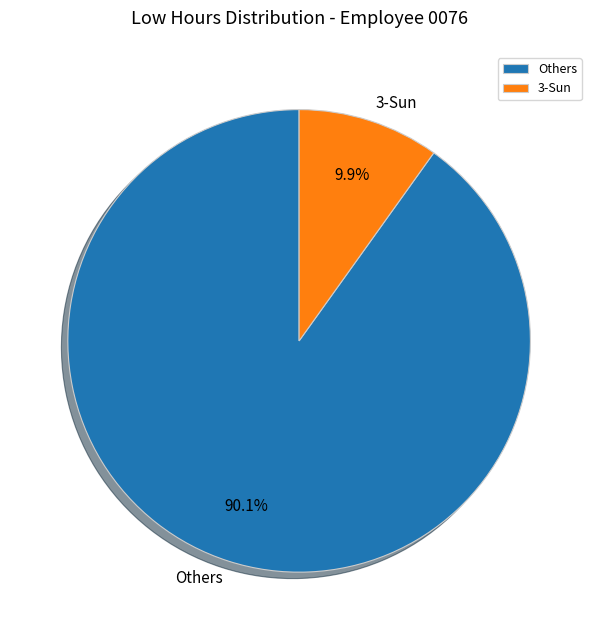

Do 3-Sun and Others together represent more than half of the pie?

Yes